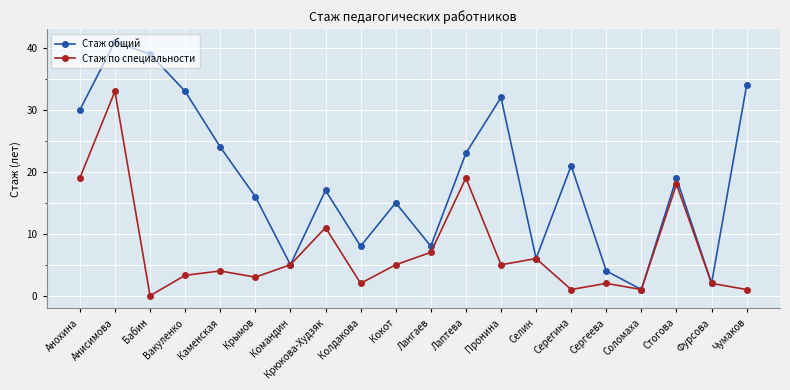

The value of Стаж общий at Крюкова-Худзяк is 17.0. True or false?

True